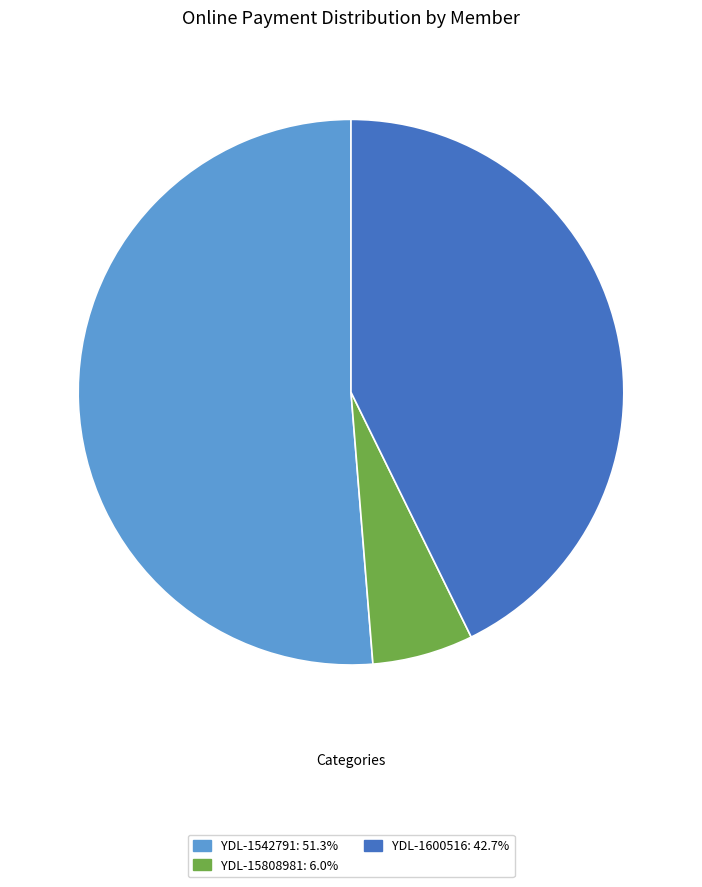

What is the ratio of the value at YDL-15808981 to the value at YDL-1600516?

0.1